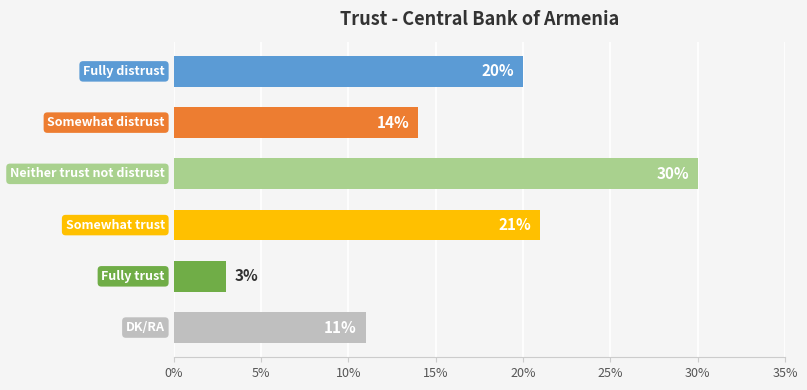

Reading top to bottom, what are all the values shown in this chart?

20	14	30	21	3	11